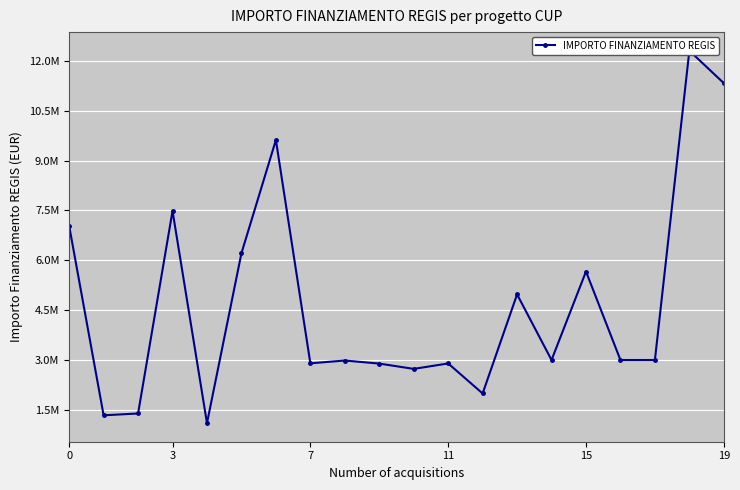

How many interior local peaks (higher than both neighbors) does the data have?

7